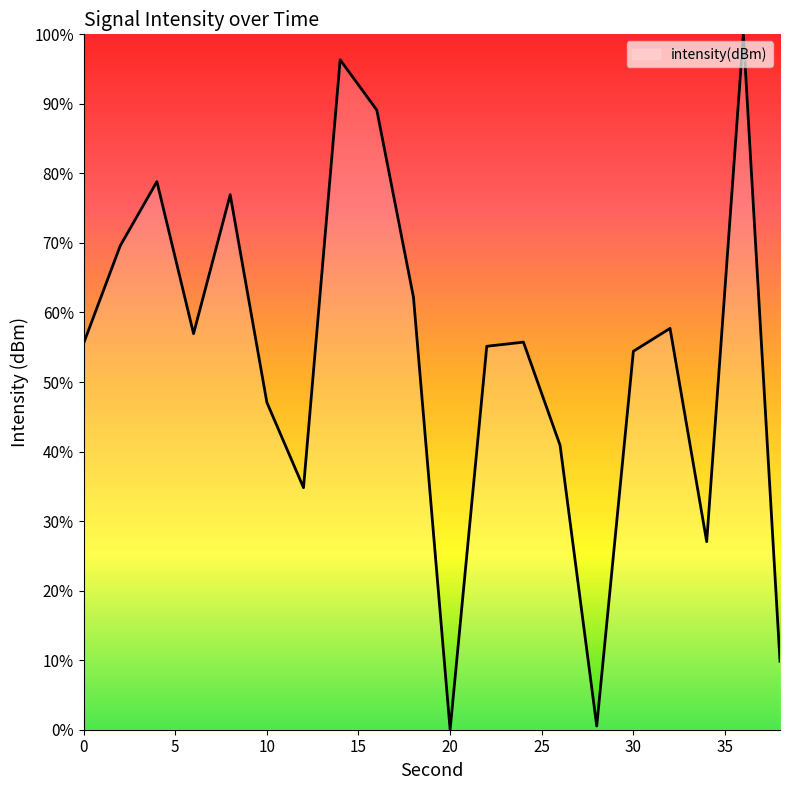

What is the greatest value displayed?

100.0